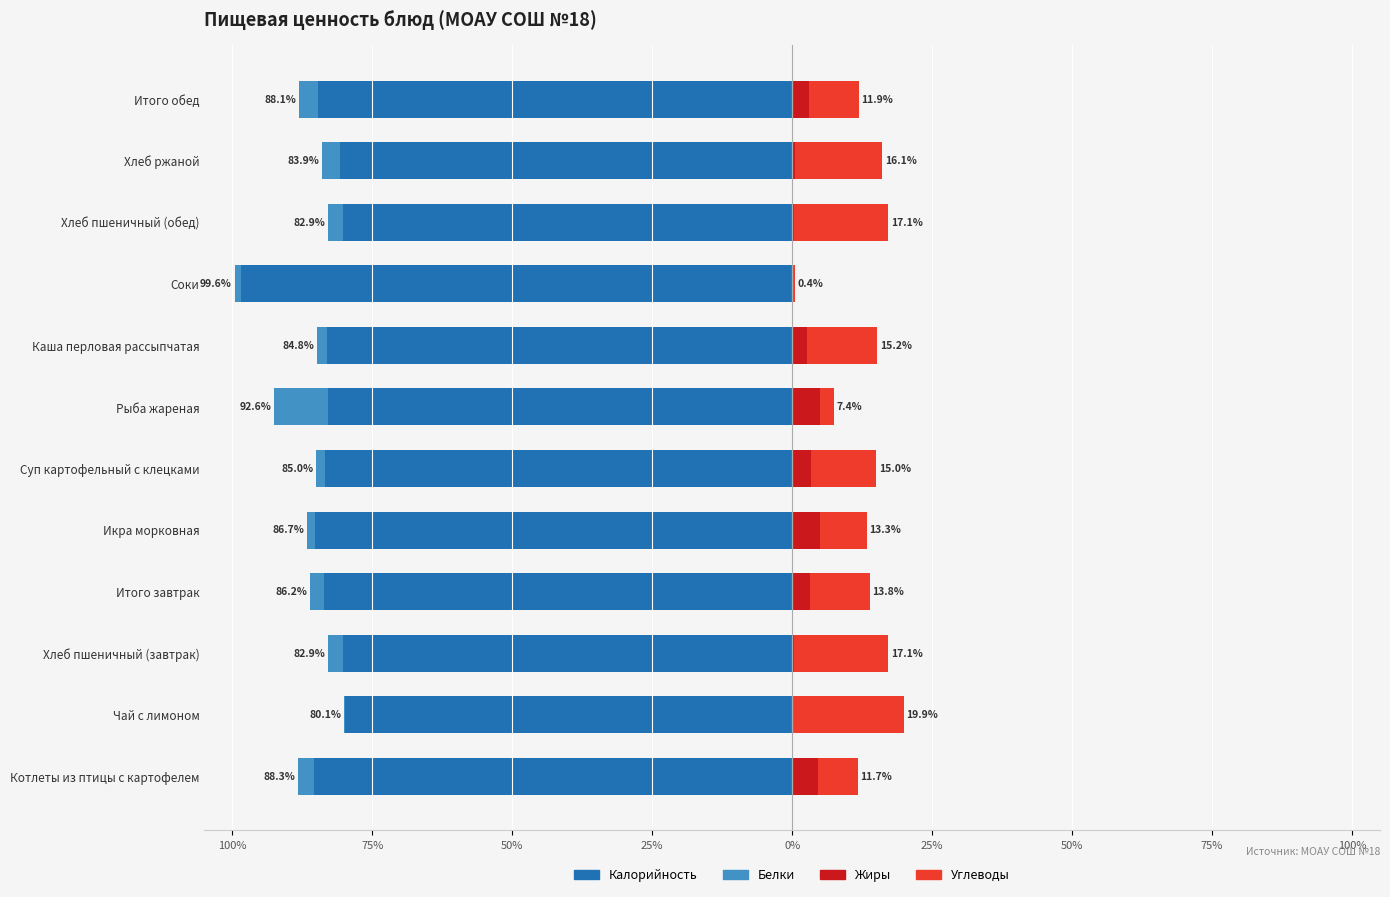

How many data points in Жиры are above 2?

7